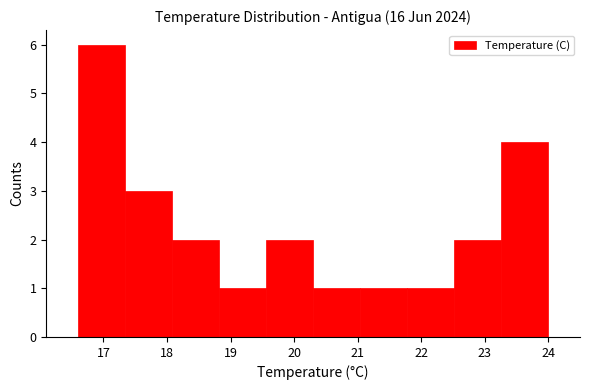

Reading left to right, list every bar in this chart as the range it spans on the x-axis followed by its height. Neither the bar edges nor the heights are printed on the chart, so give them approximately, as read against the axes.

16.60 to 17.34: 6
17.34 to 18.08: 3
18.08 to 18.82: 2
18.82 to 19.56: 1
19.56 to 20.30: 2
20.30 to 21.04: 1
21.04 to 21.78: 1
21.78 to 22.52: 1
22.52 to 23.26: 2
23.26 to 24.00: 4